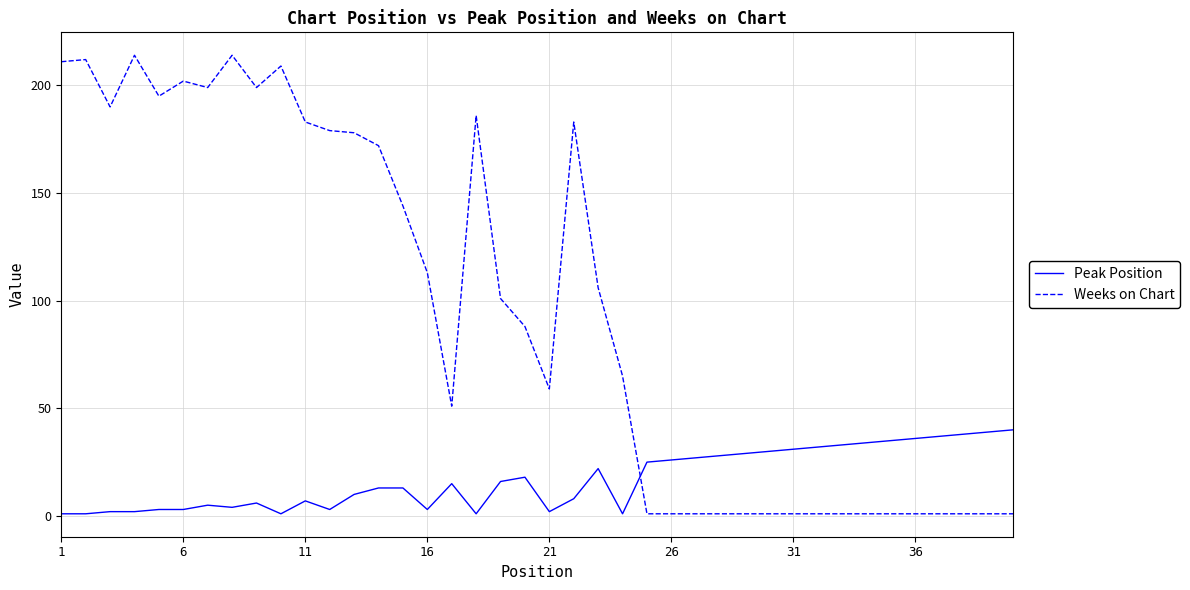

List the series in order of their overall mean, lowest first.

Peak Position, Weeks on Chart